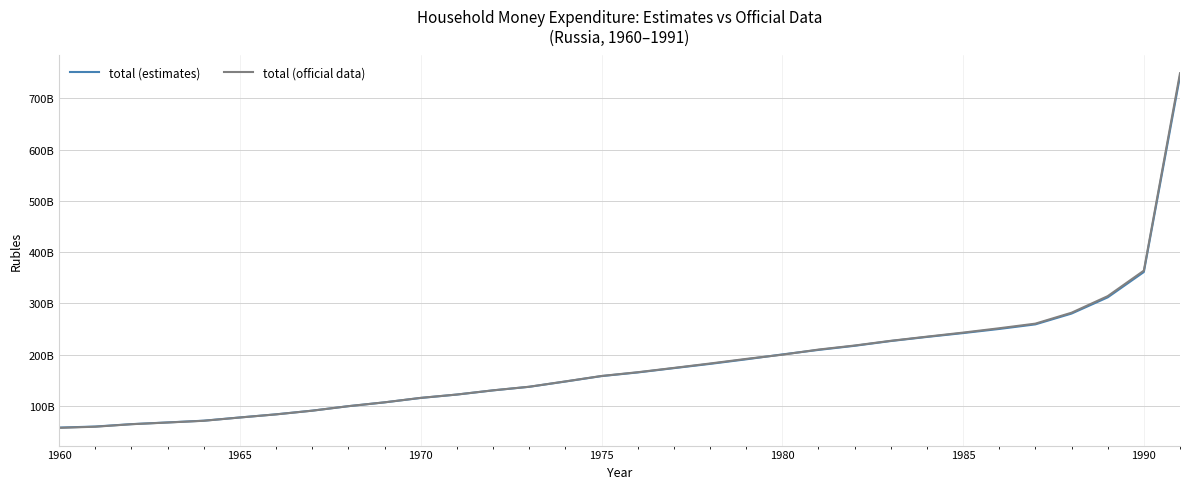

How many intersections are there between total (estimates) and total (official data)?

3